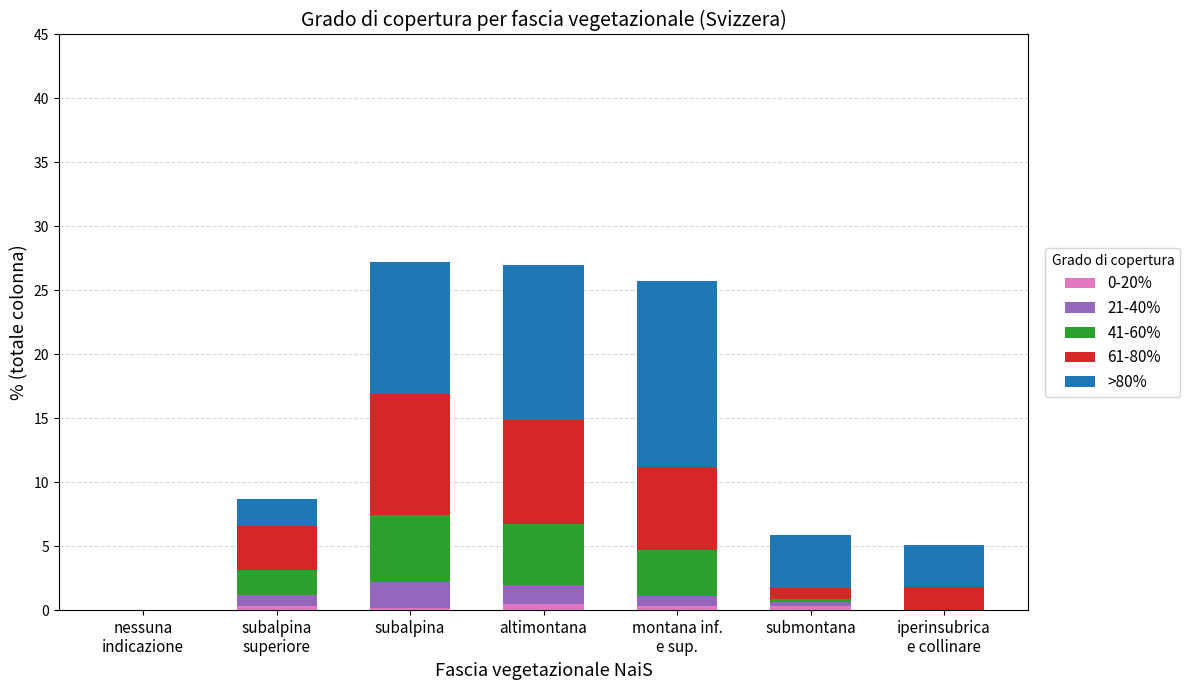

What is the sum of all 0-20% values?

1.6